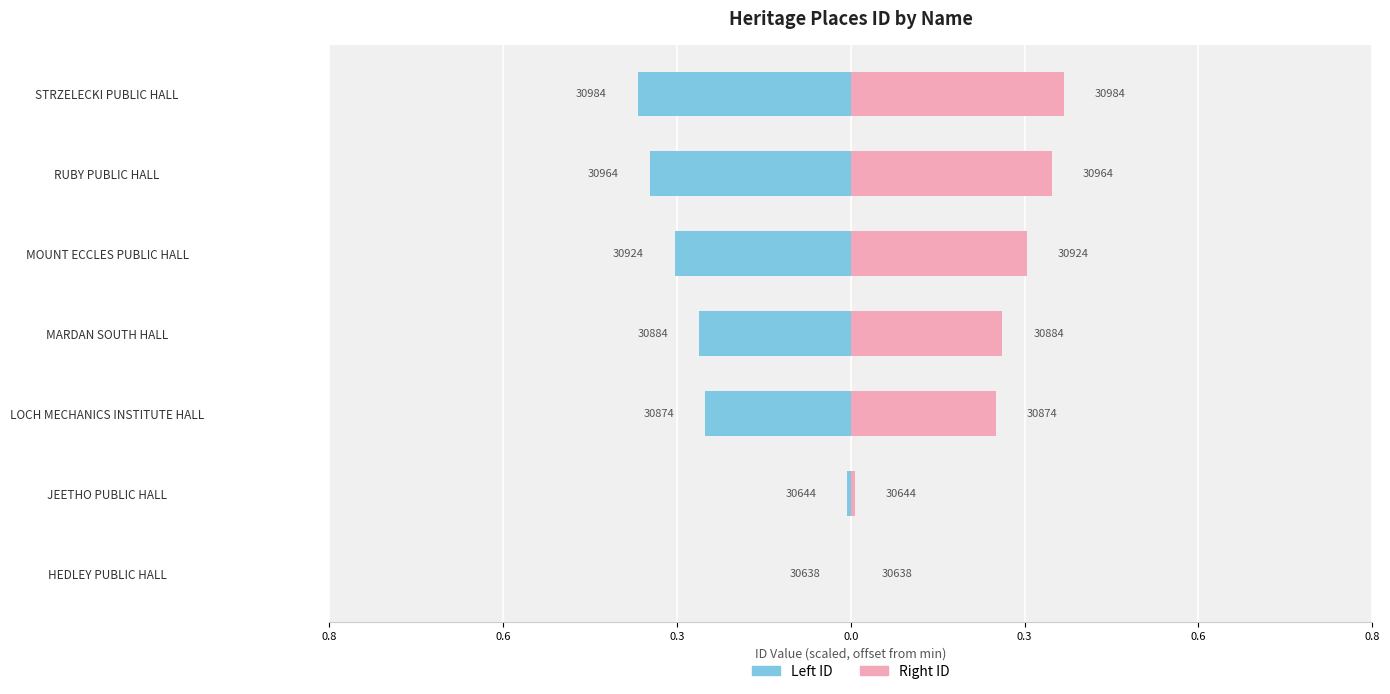

Reading right to left, transcribe all the data shown in this chart.

Left ID: -0.3	-0.3	-0.3	-0.2	-0.2	-0.0	0.0
Right ID: 0.3	0.3	0.3	0.2	0.2	0.0	0.0